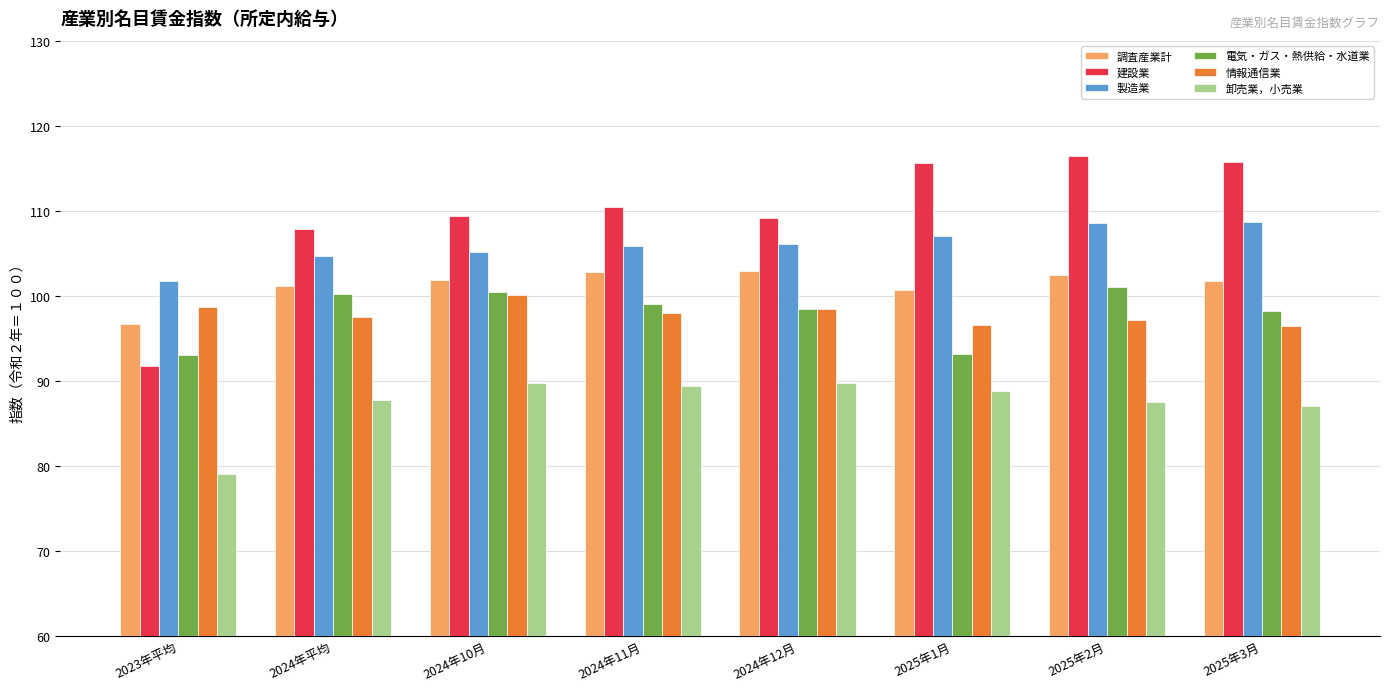

Which series has the widest spread of values?

建設業